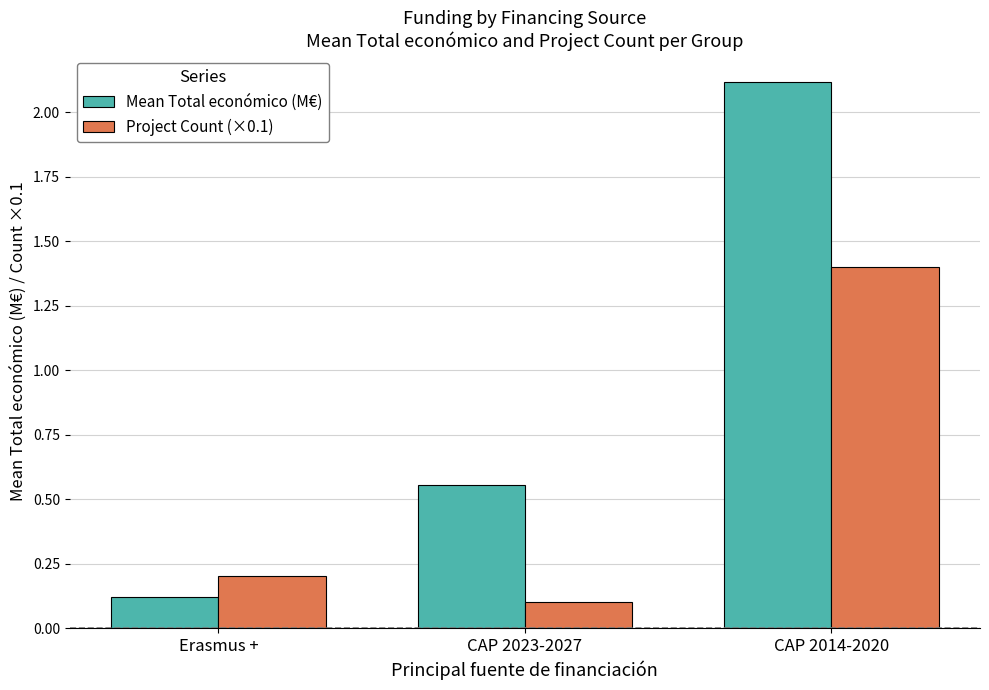

True or false: Mean Total económico (M€) has a value of 2.1 at CAP 2014-2020.

True